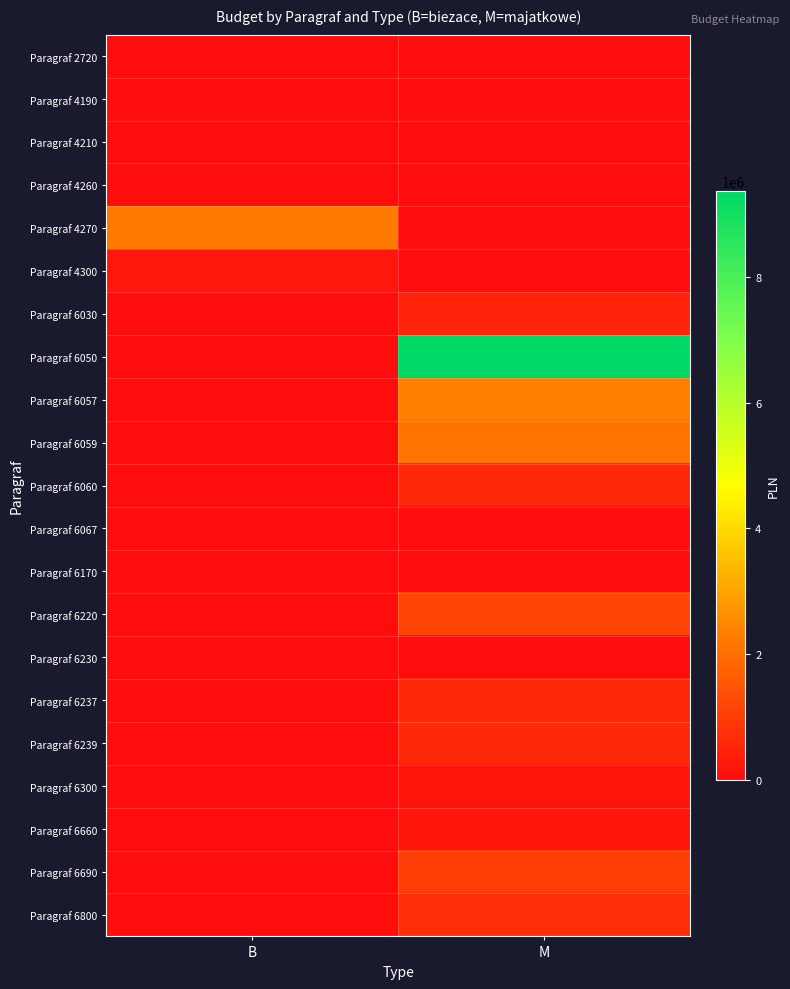

At how many categories does at least one series exceed 2980978?

1